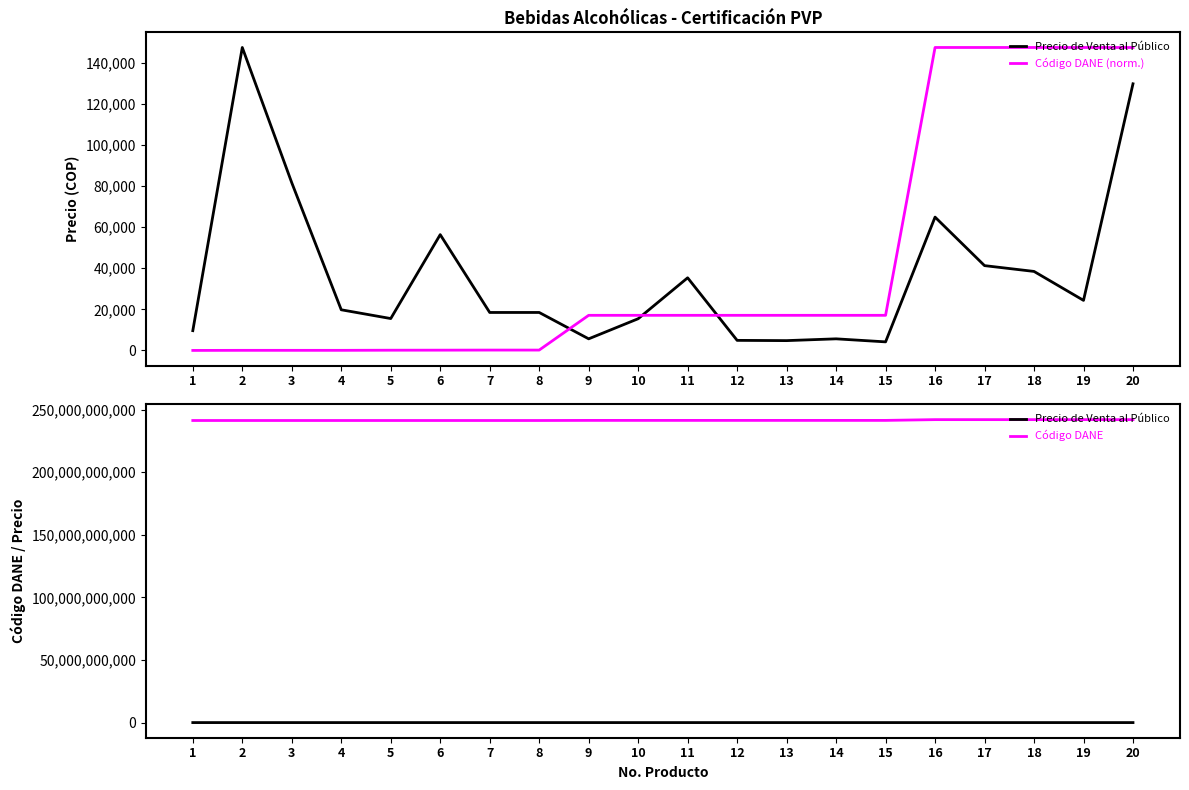

Which category has the lowest value in the Precio de Venta al Público series?

15